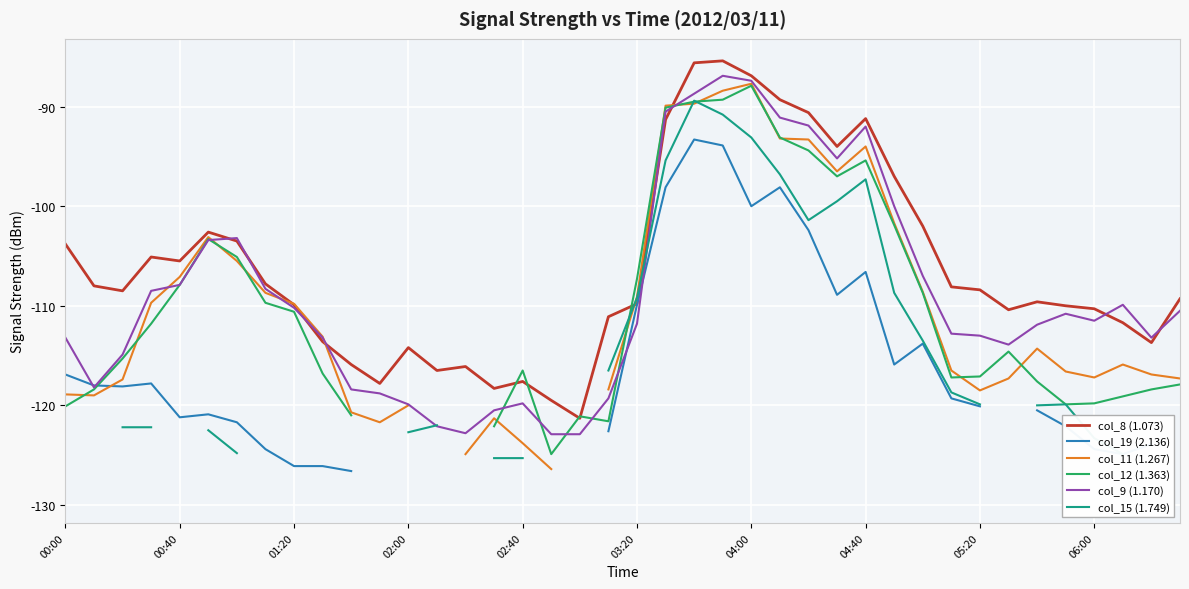

What is the lowest value of the col_8 (1.073) series?

-121.3